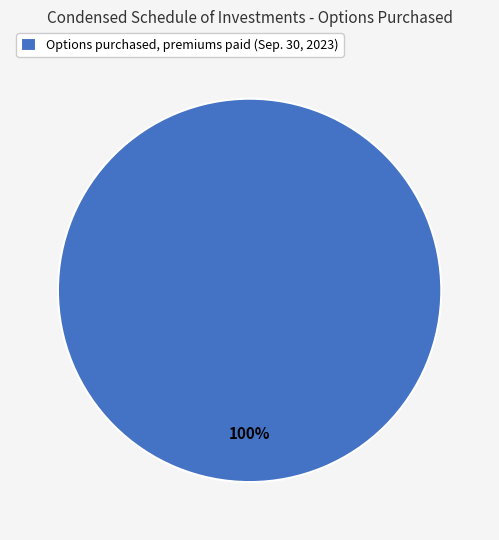

Is there a majority slice in this chart?

Yes